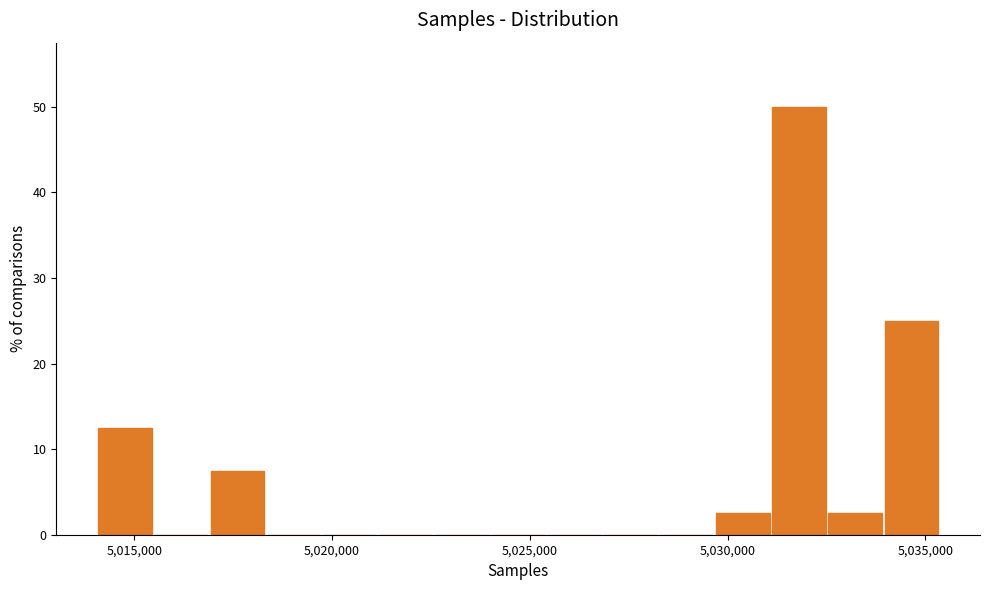

Around what value on the x-axis is the tallest bar? Give the approximate position of its centre, as read against the axis.

5032000